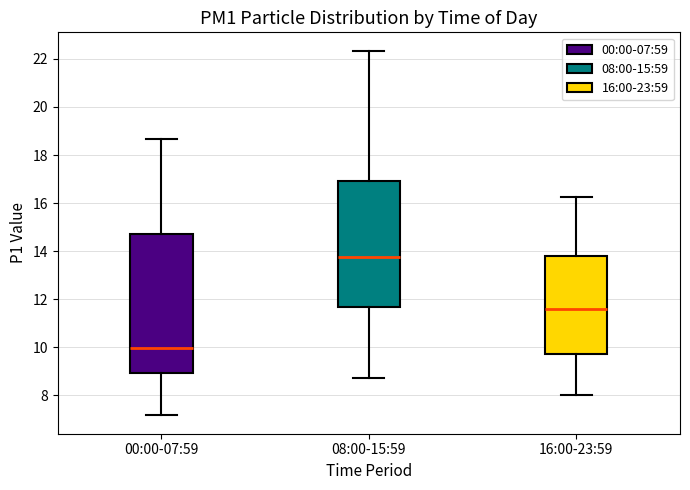

Where does the median line of the box for 16:00-23:59 sit on the y-axis? The values are not printed on the chart, so give them approximately, as read against the axis.

11.6